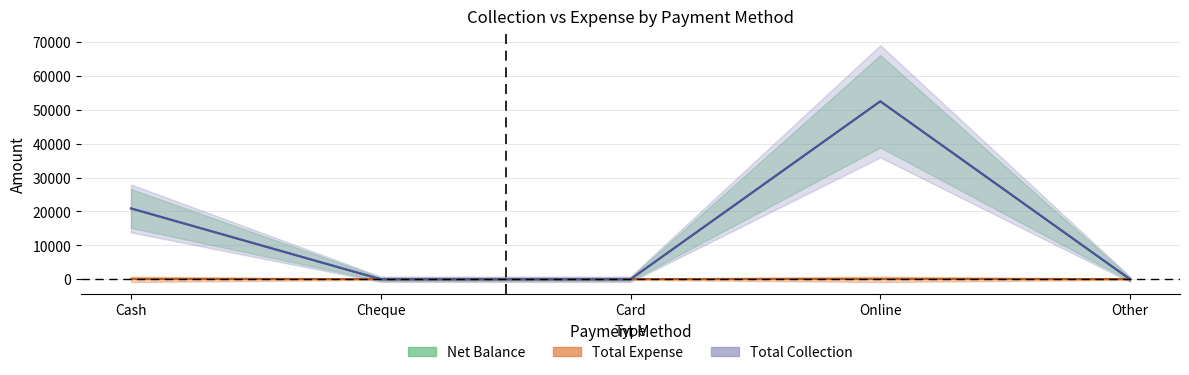

What is the label of the 4th point from the left?

Online